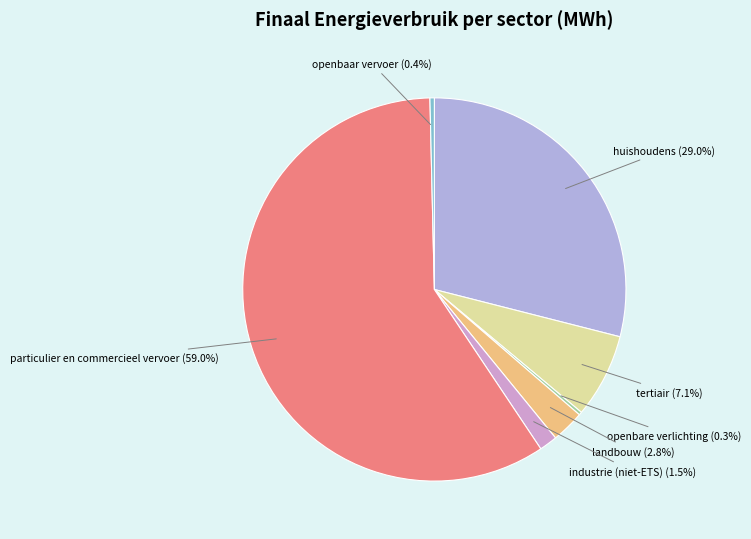

Count the number of slices in the pie.

7